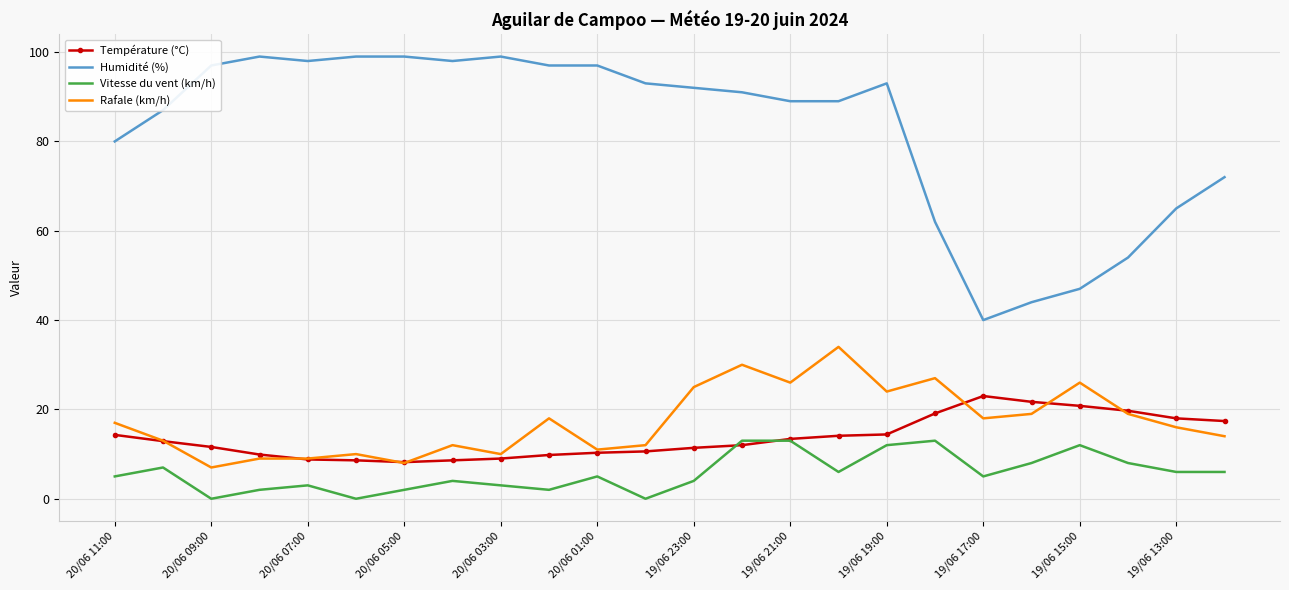

Which series has the largest total across all categories?

Humidité (%)